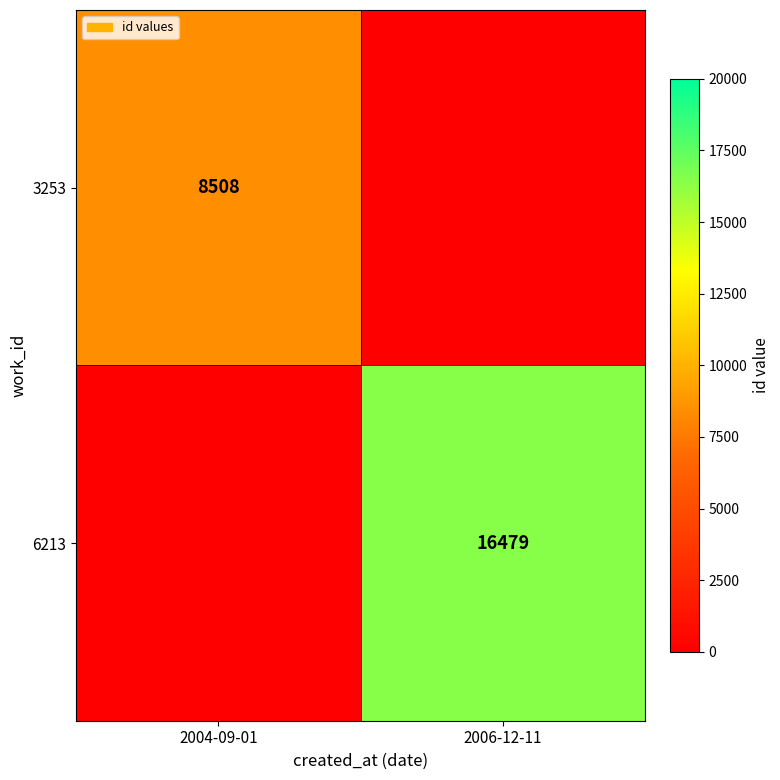

What is the total value across all series at 2006-12-11?

16479